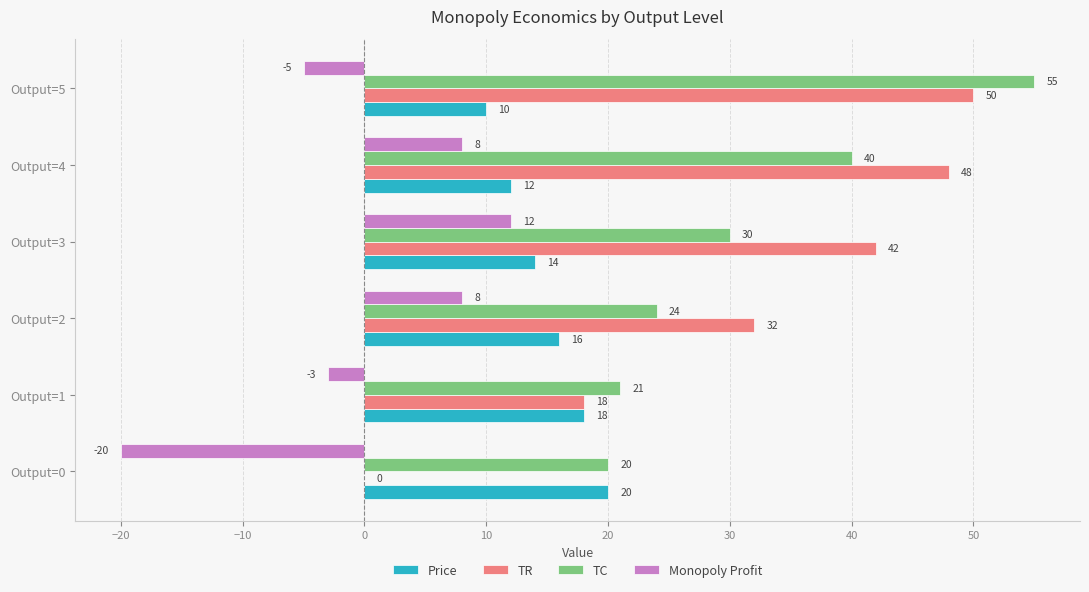

At which category is the sum across all series the highest?

Output=5